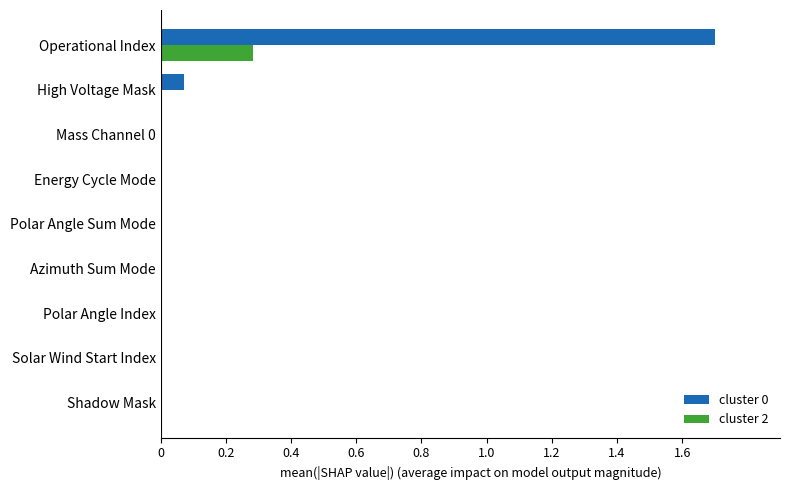

What is the greatest value displayed?

1.7